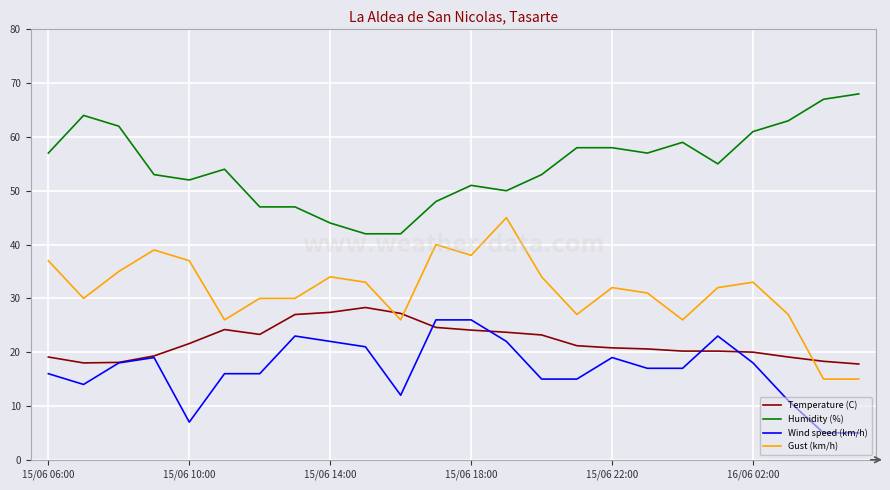

True or false: Gust (km/h) and Humidity (%) intersect in this chart.

False